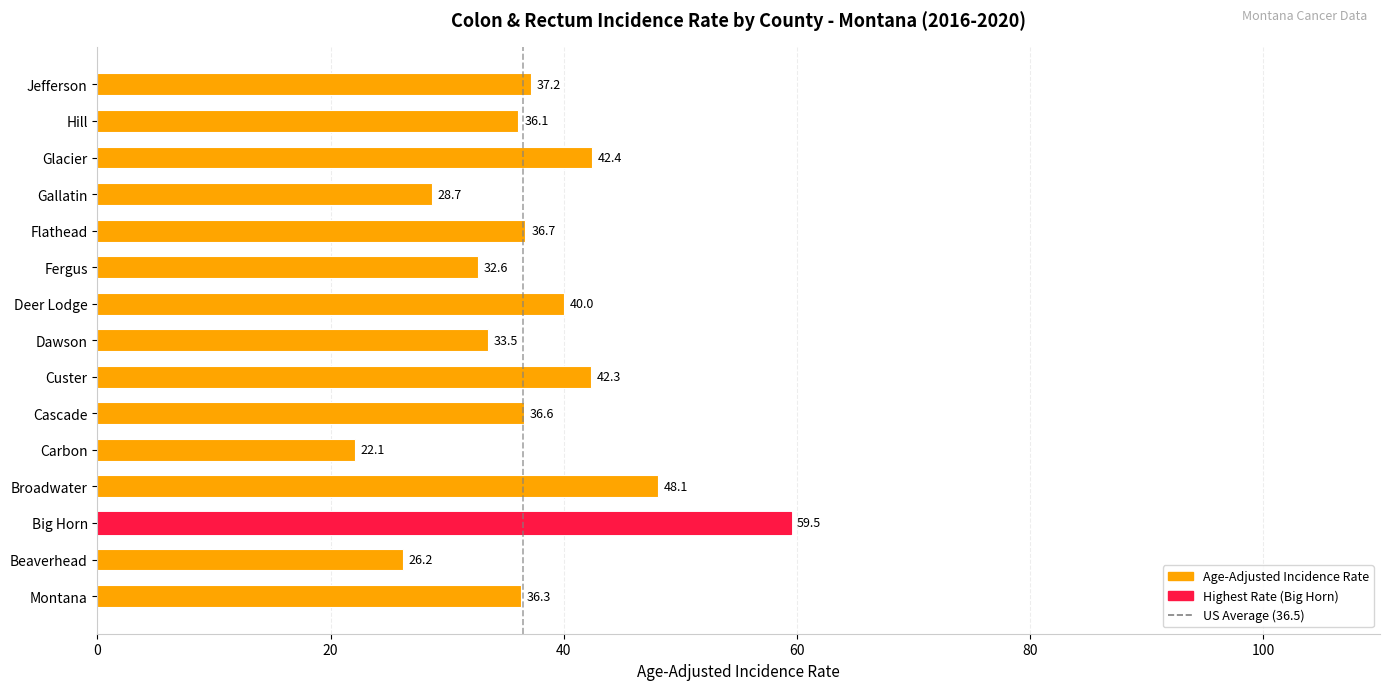

What is the difference between the second highest and second lowest values?

21.9